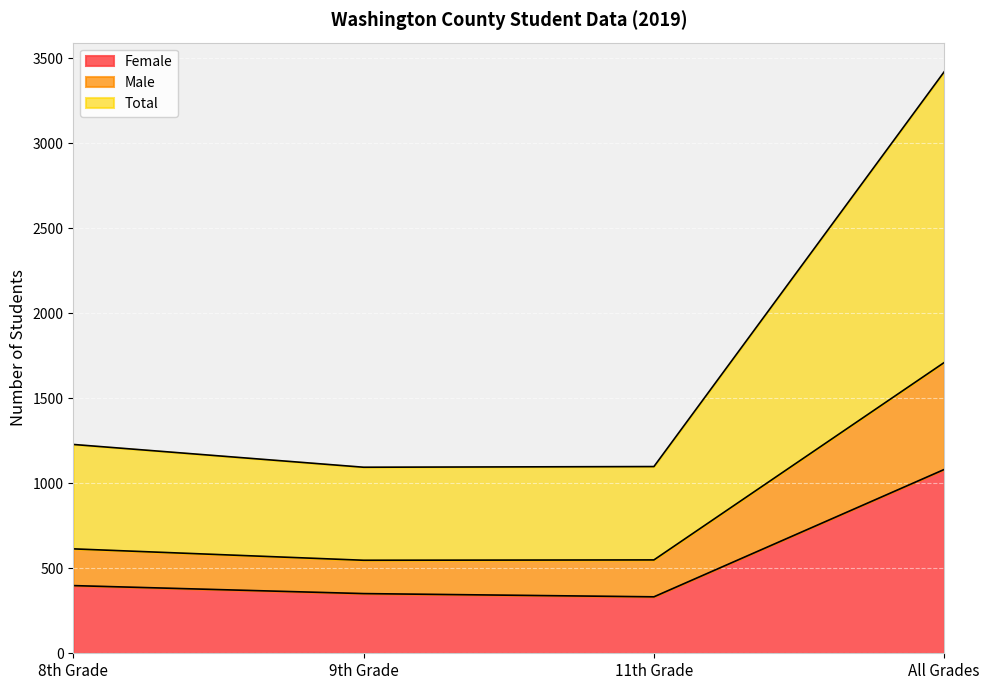

Rank the series by their maximum value, from highest to lowest.

Total, Male, Female